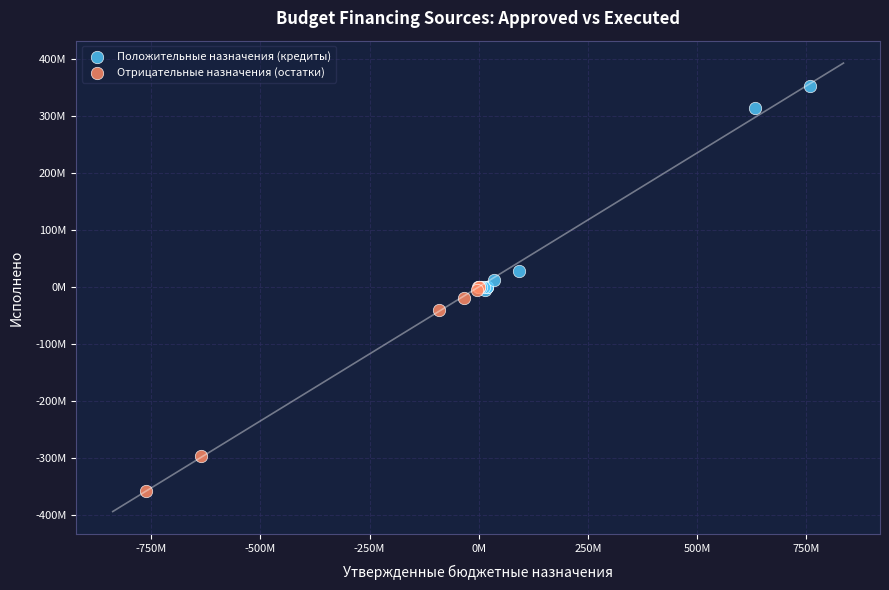

What are all the series names shown in the legend?

Положительные назначения (кредиты), Отрицательные назначения (остатки)